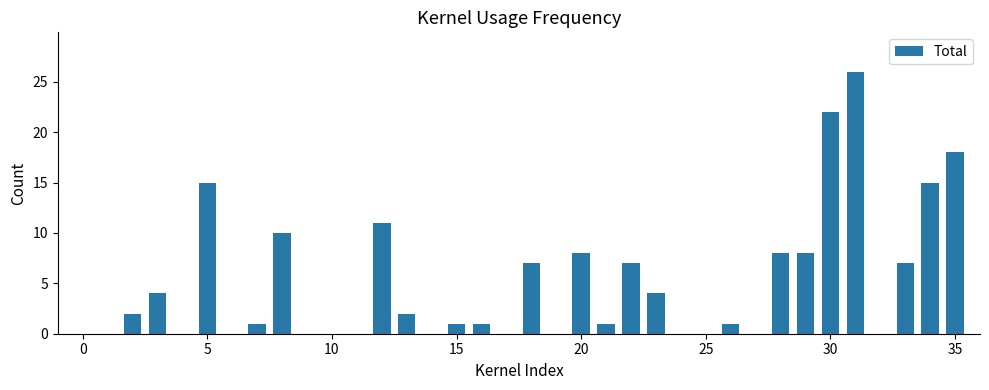

What is the sum of all values?

179